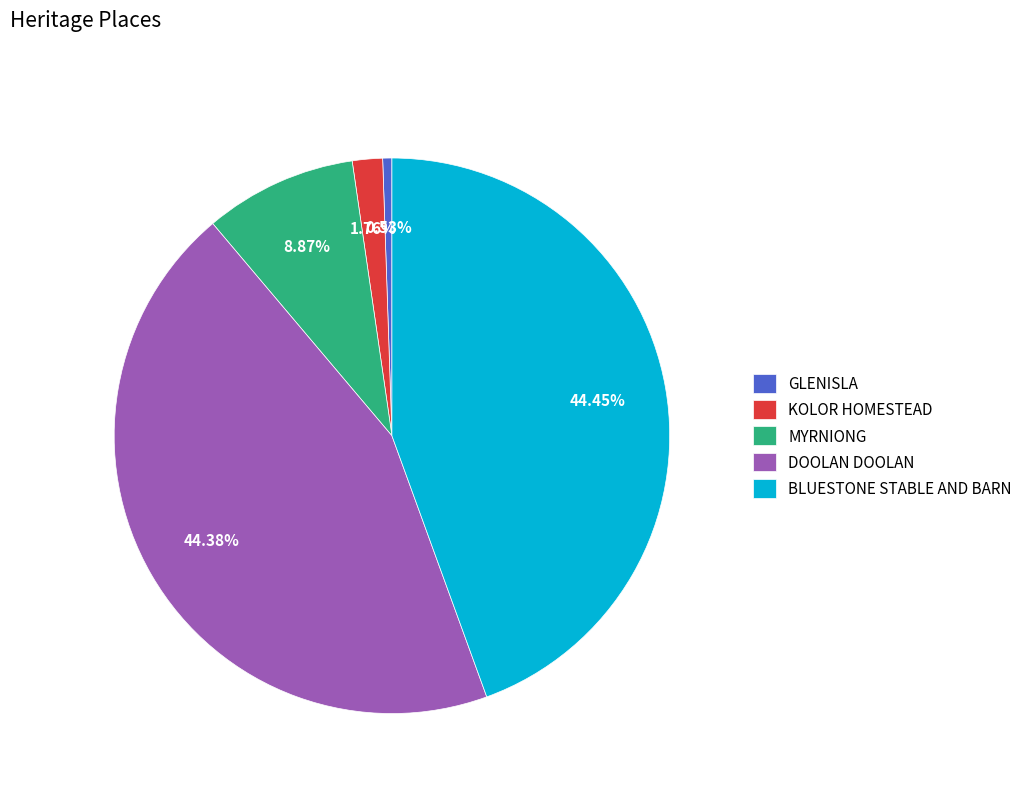

What is the smallest slice in the pie chart?

GLENISLA